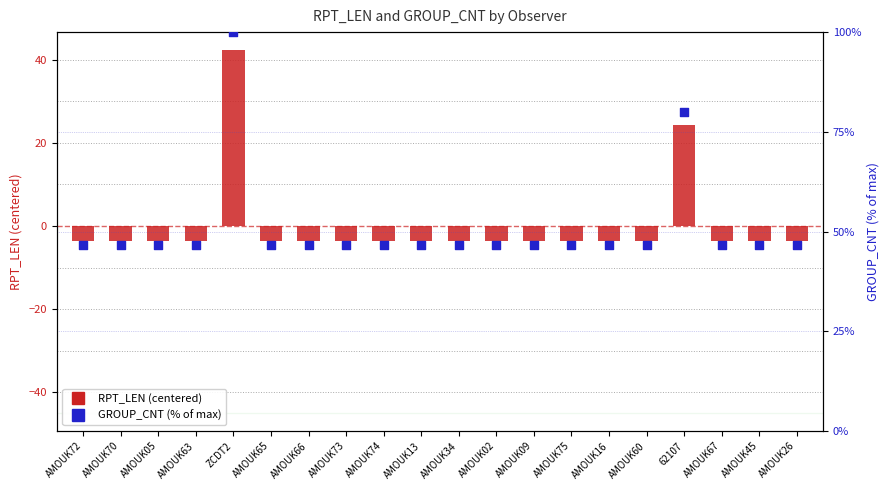

Which series reaches the minimum Y coordinate?

RPT_LEN (centered)